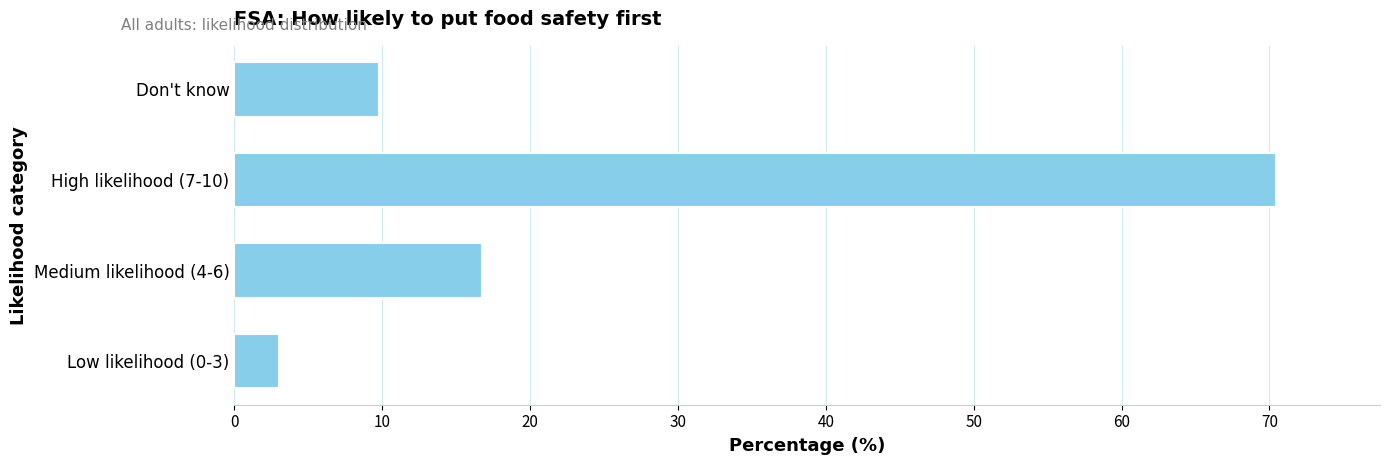

Where is the data nearest to the value 36?

Medium likelihood (4-6)